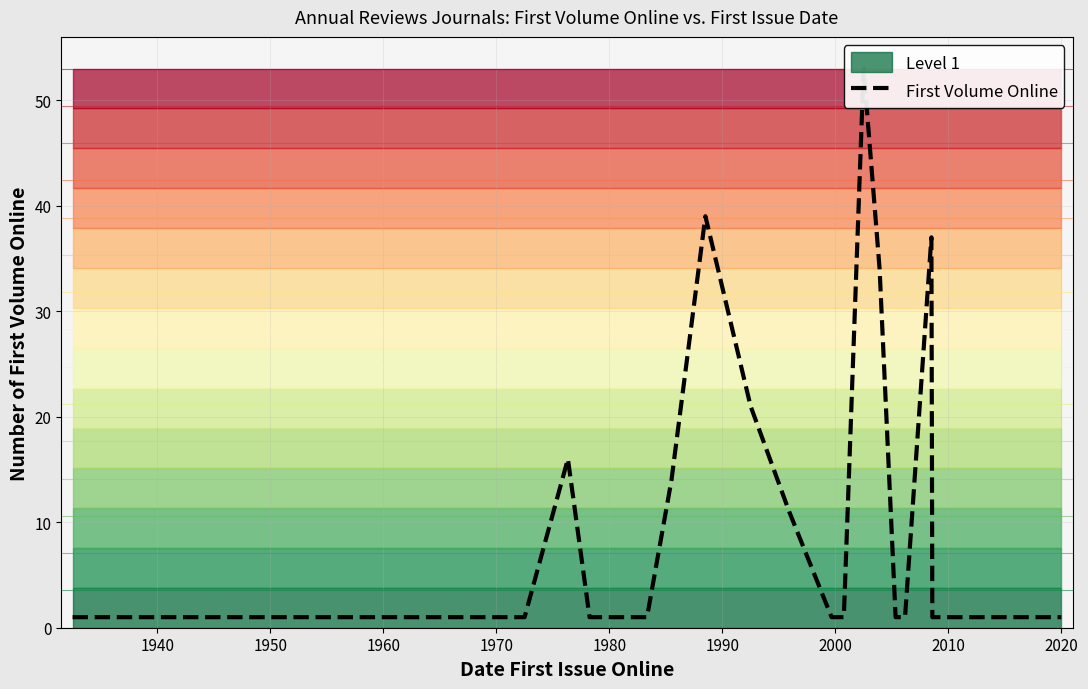

Does the chart have visible grid lines?

Yes